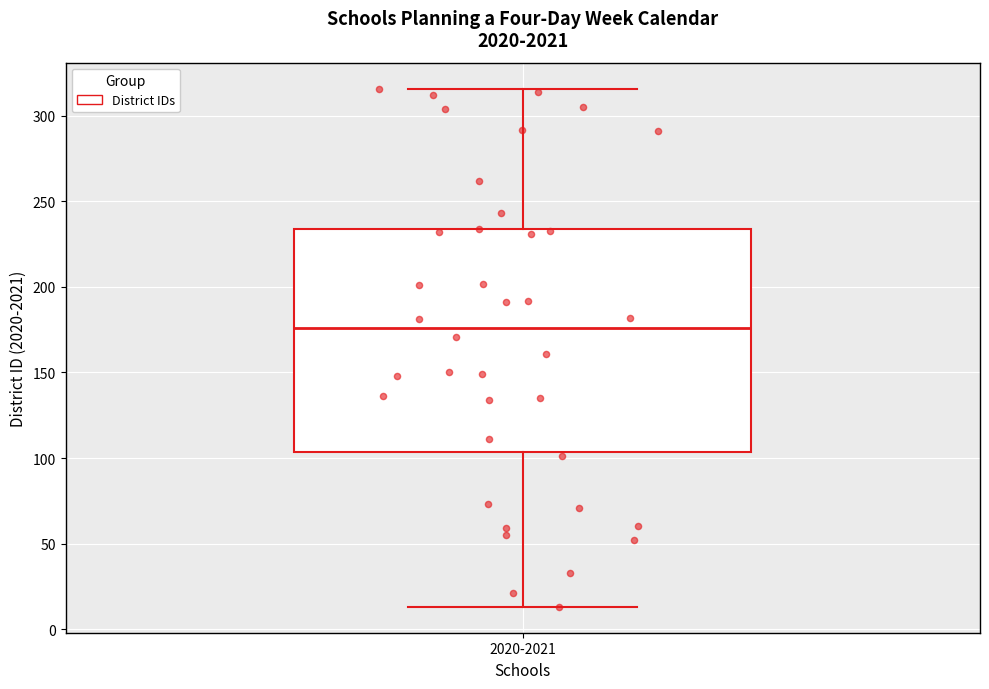

Read this box plot against the y-axis: the position of the median line, the range covered by the box, and the ends of both whiskers. The values are not printed on the chart, so give them approximately, as read against the axis.

median 175, box 105 to 235, whiskers 15 to 315